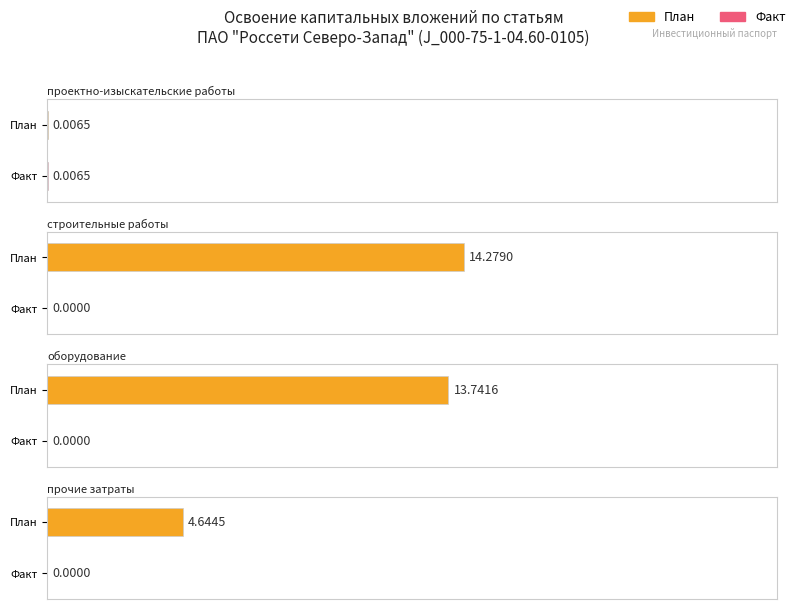

Is it true that План equals 2.8 at 3?

False